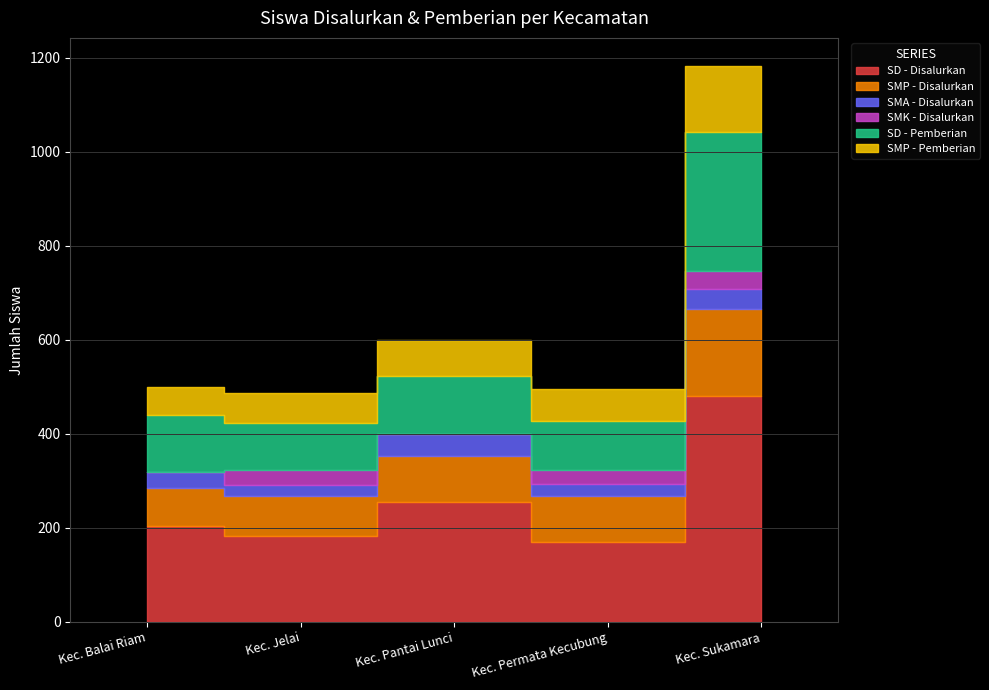

Does the chart have visible grid lines?

Yes